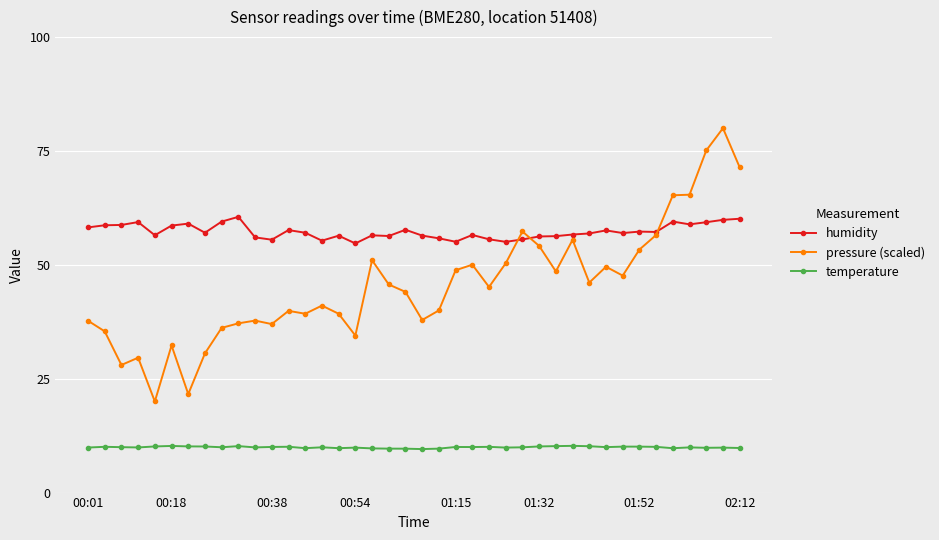

What is the minimum value for humidity?

54.7